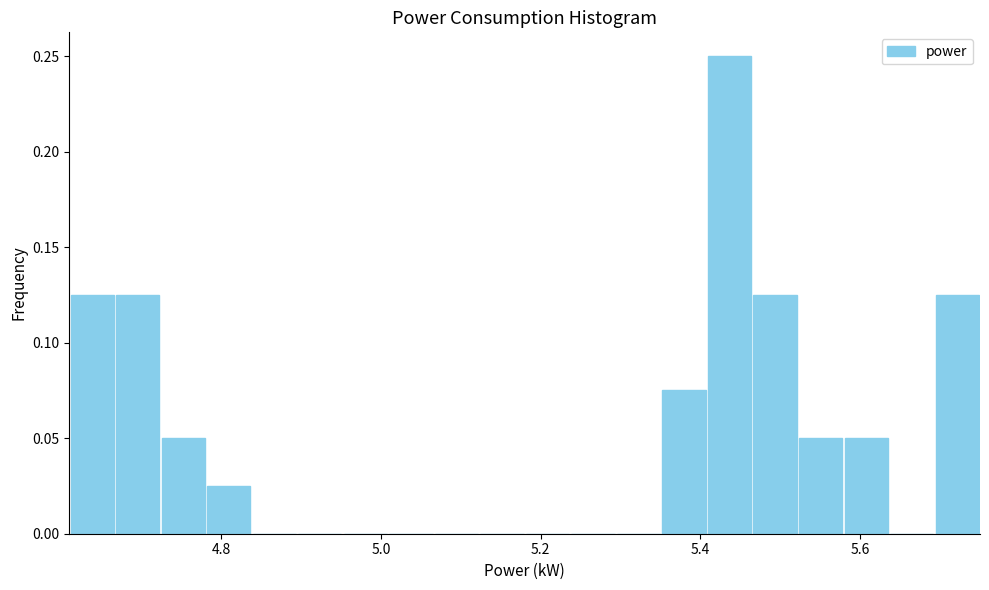

Around what value on the x-axis is the tallest bar? Give the approximate position of its centre, as read against the axis.

5.44